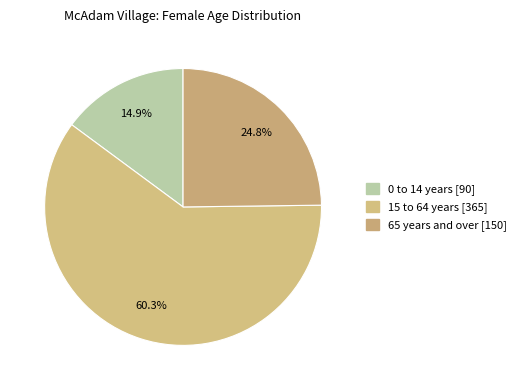

To the nearest percent, what percentage of the pie is 15 to 64 years?

60%